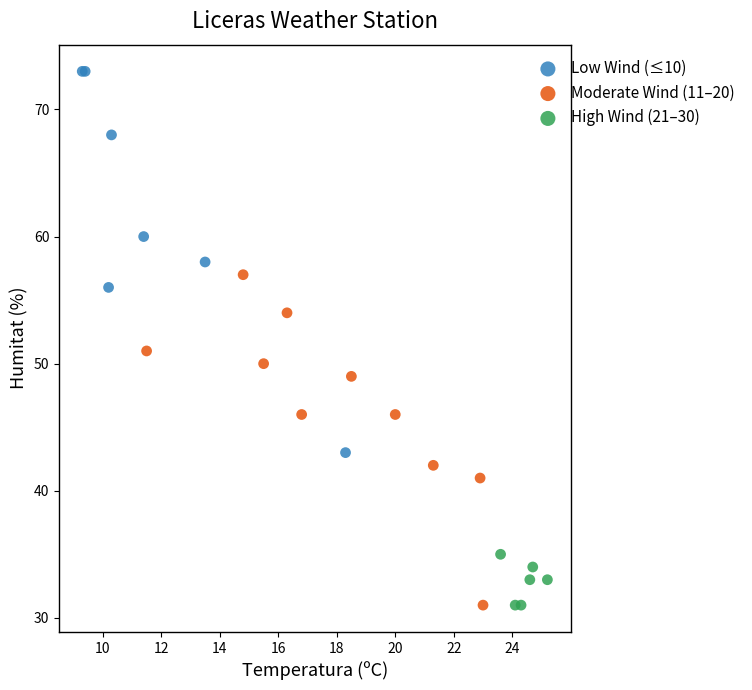

What are all the series names shown in the legend?

Low Wind (≤10), Moderate Wind (11–20), High Wind (21–30)